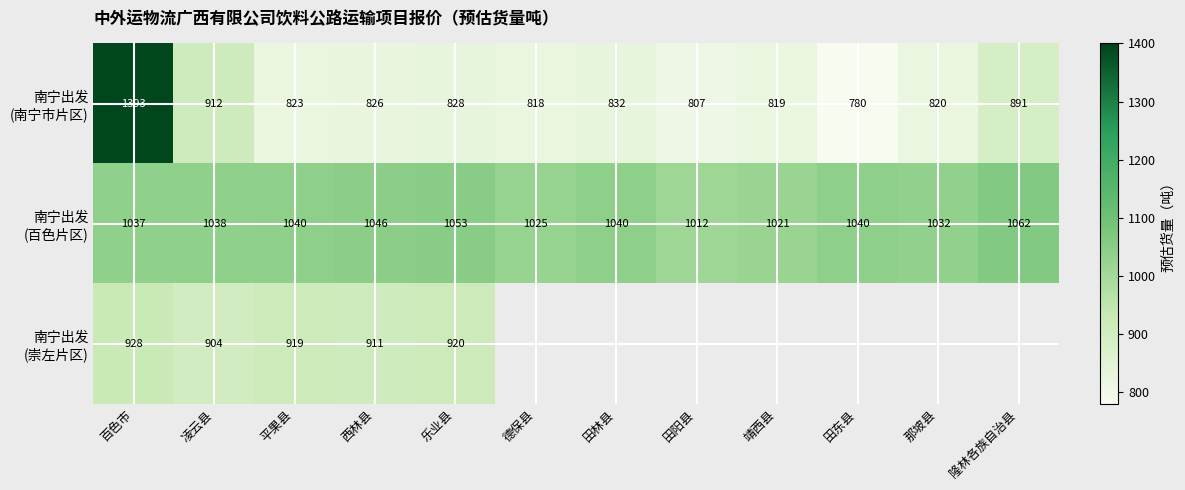

What is the total value across all series at 乐业县?

2801